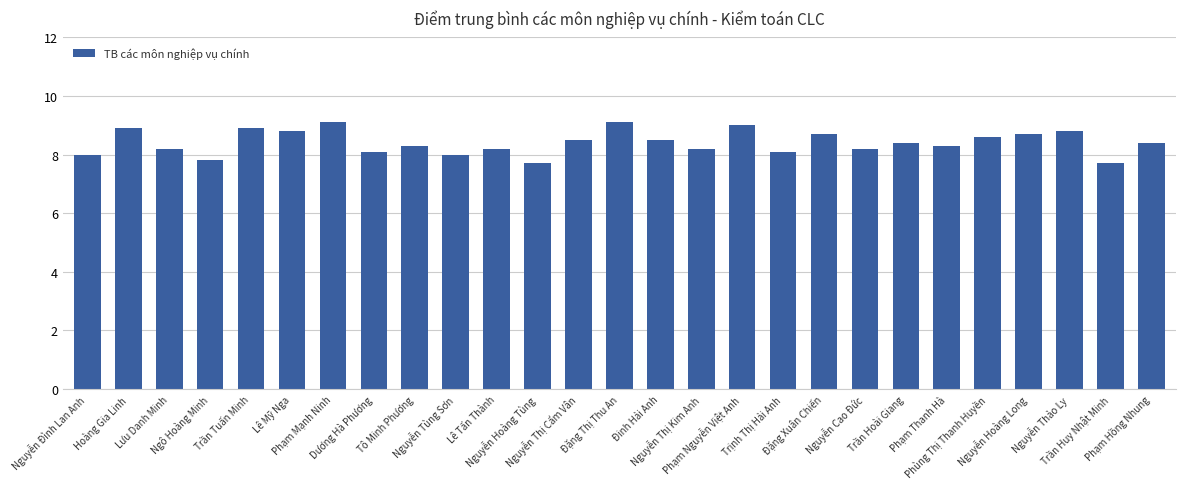

Which has a higher value, Lê Tấn Thành or Nguyễn Hoàng Long?

Nguyễn Hoàng Long